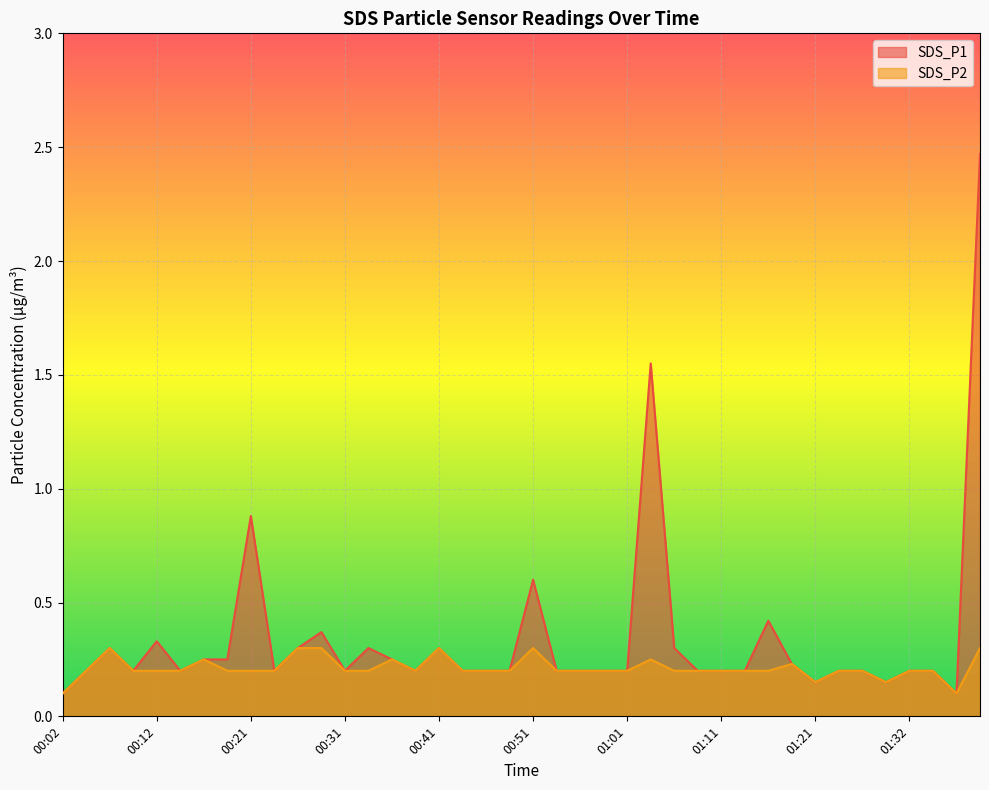

What is the difference between the second highest and minimum values in the SDS_P2 series?

0.2